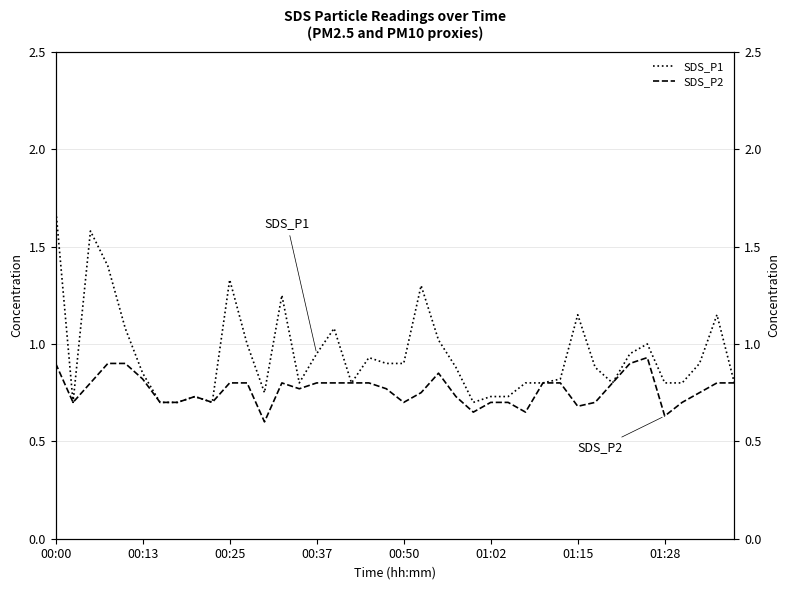

True or false: SDS_P2 and SDS_P1 cross at least once.

False